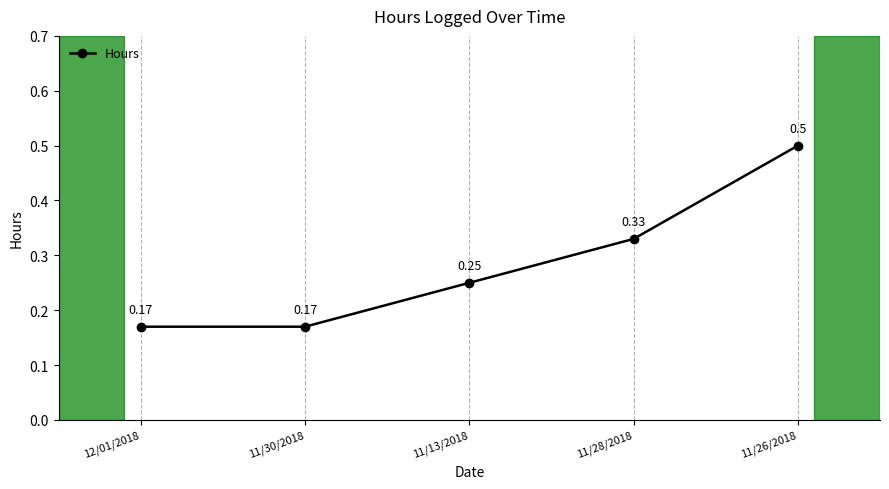

What is the change in value from 11/30/2018 to 11/13/2018?

+0.1